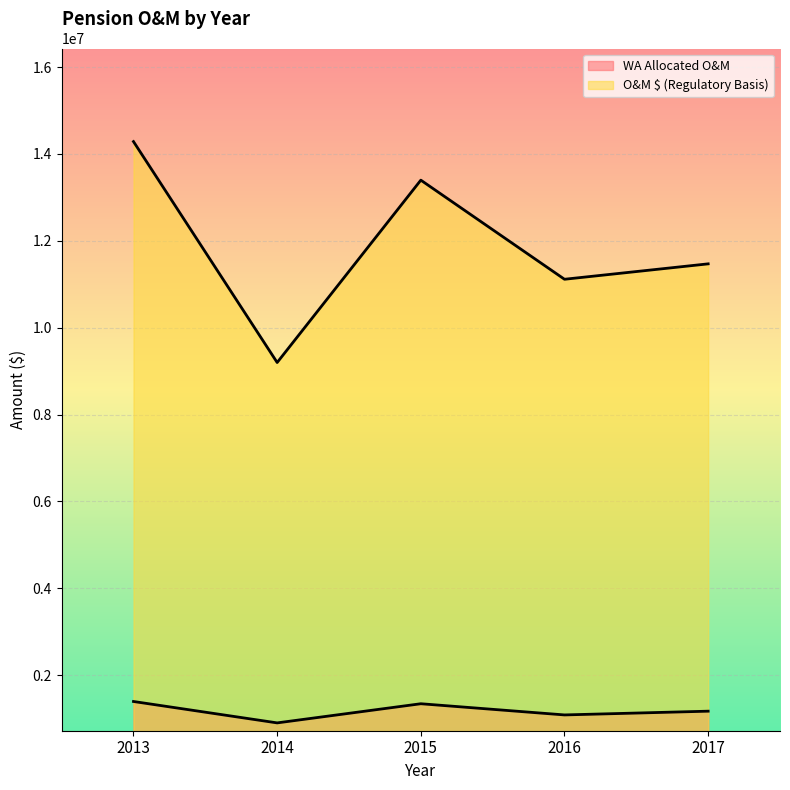

Reading left to right, transcribe all the data shown in this chart.

WA Allocated O&M: 1394059.7	901331.7	1342213.1	1084706.6	1170933.6
O&M $ (Regulatory Basis): 14283398.6	9197262.6	13395339.9	11113796.9	11468497.7